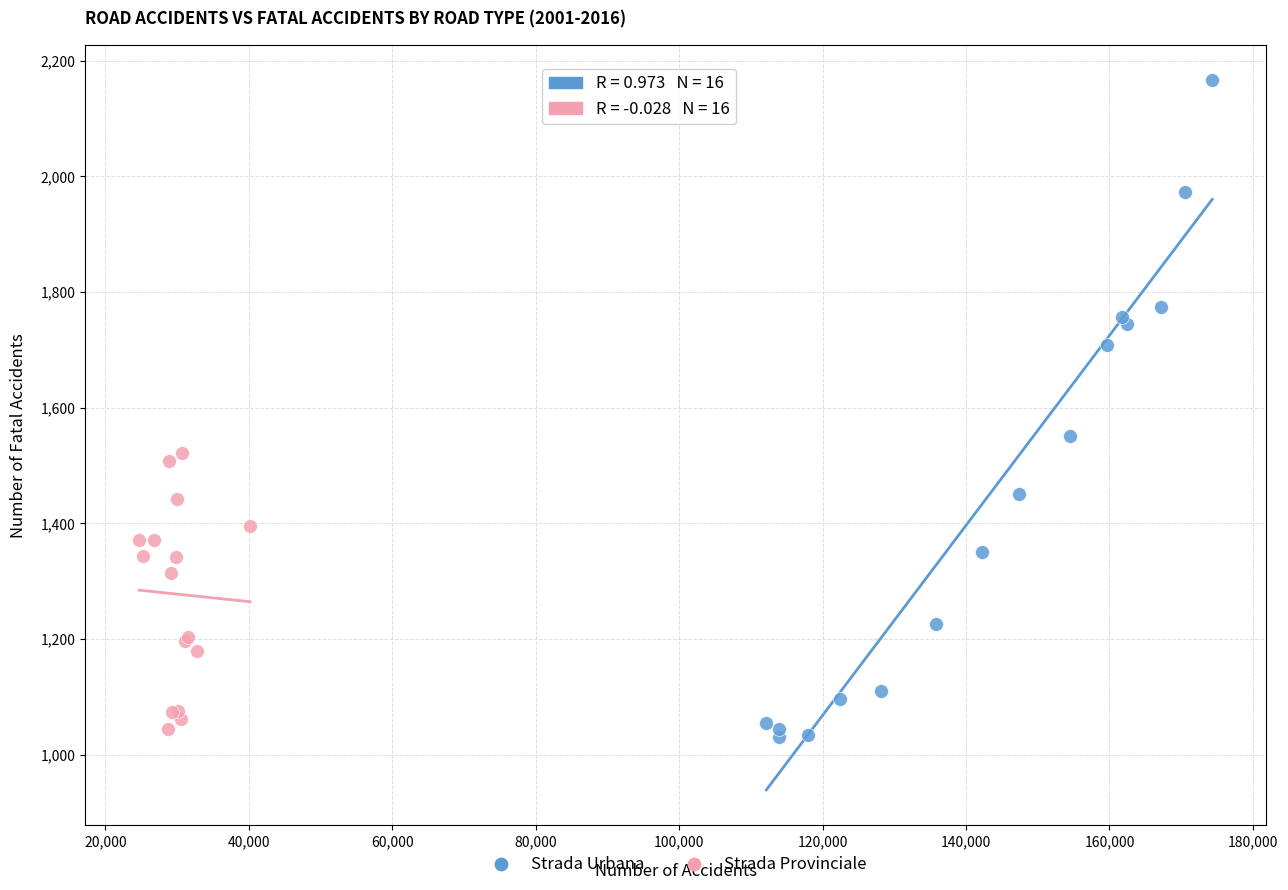

Which series reaches the maximum Y coordinate?

Strada Urbana